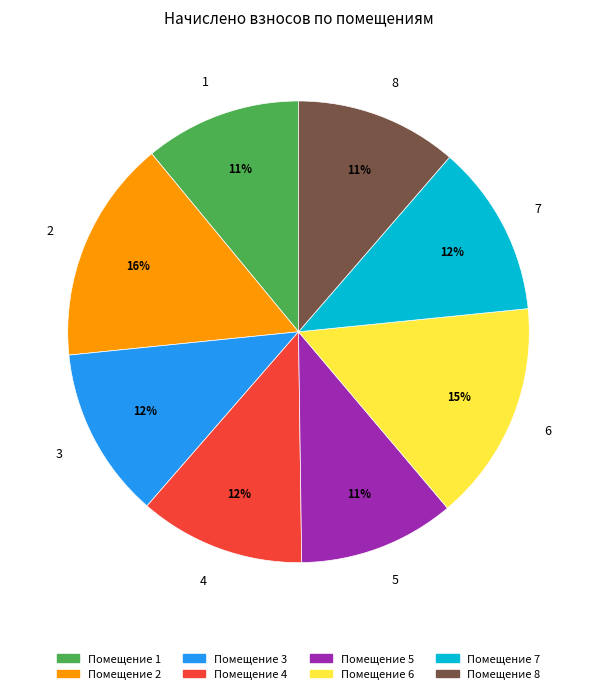

To the nearest percent, what is the difference between the largest and smallest slice percentages?

5%